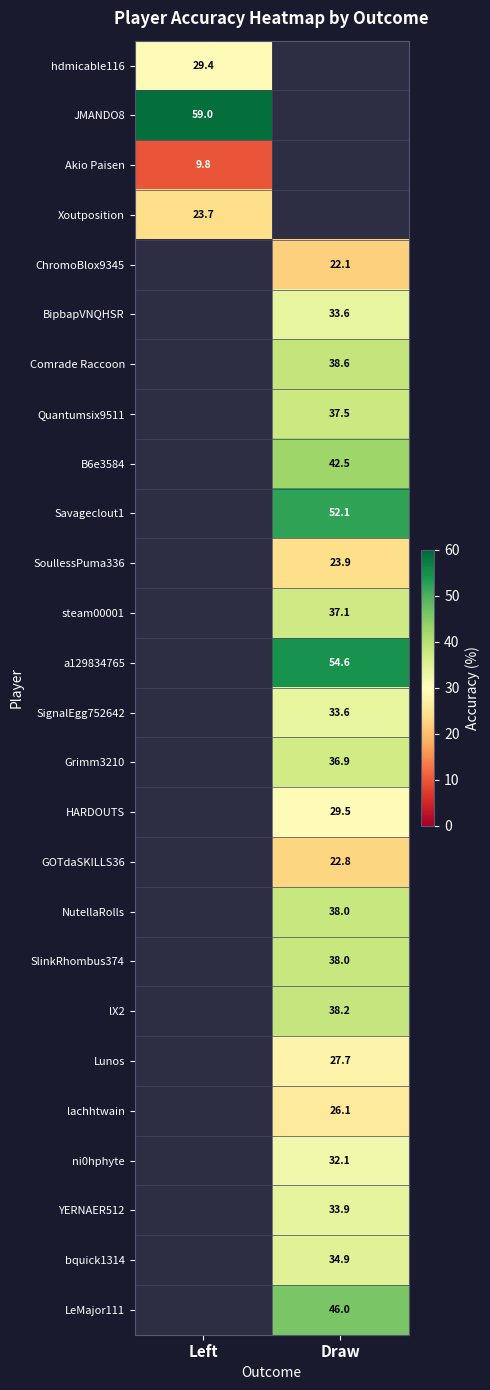

List the labels in order of lachhtwain value, smallest first.

Left, Draw